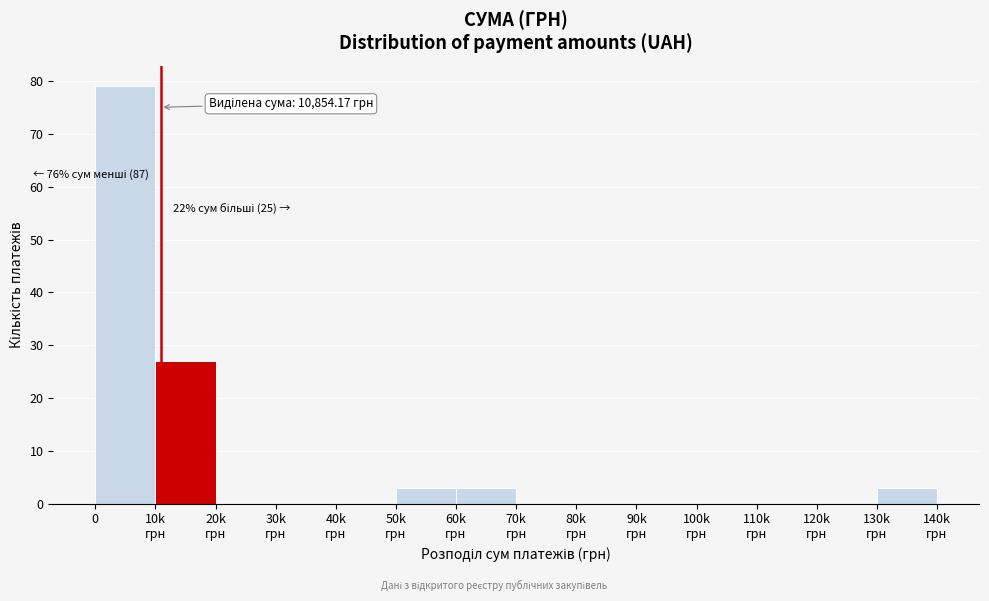

What is the sum of all values?

115